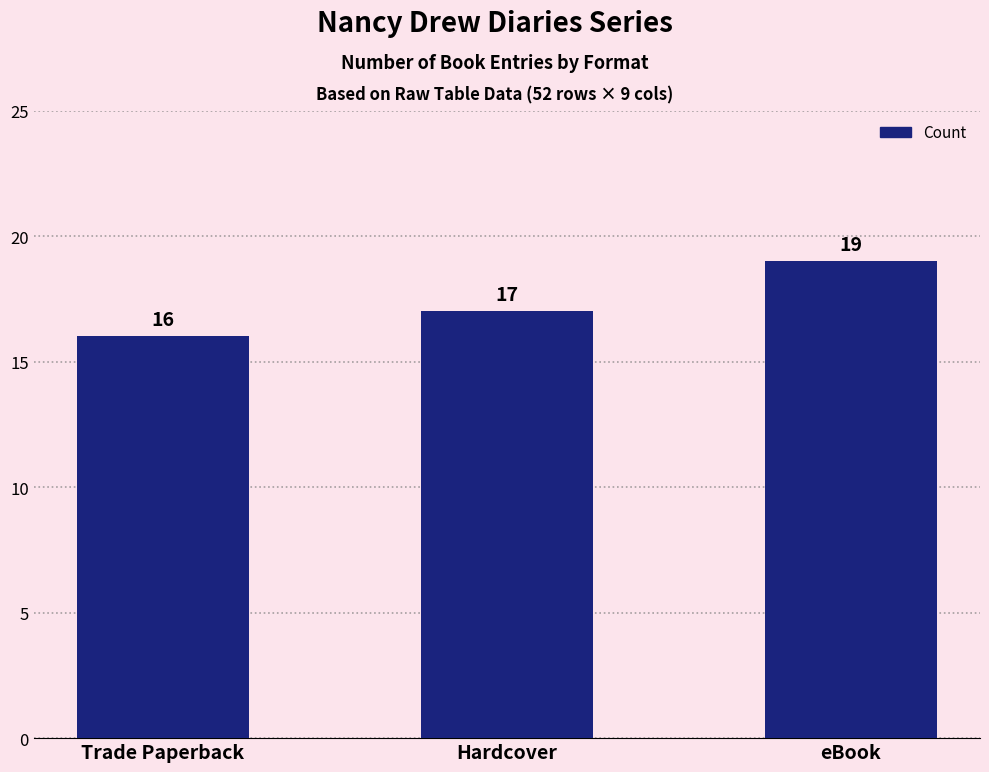

Rank the categories by value from lowest to highest.

Trade Paperback, Hardcover, eBook